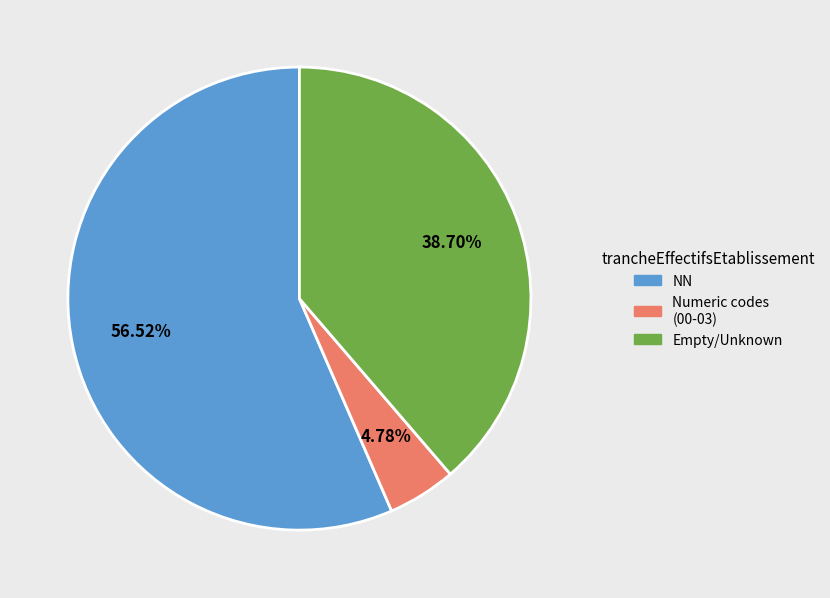

How many segments does this pie chart have?

3